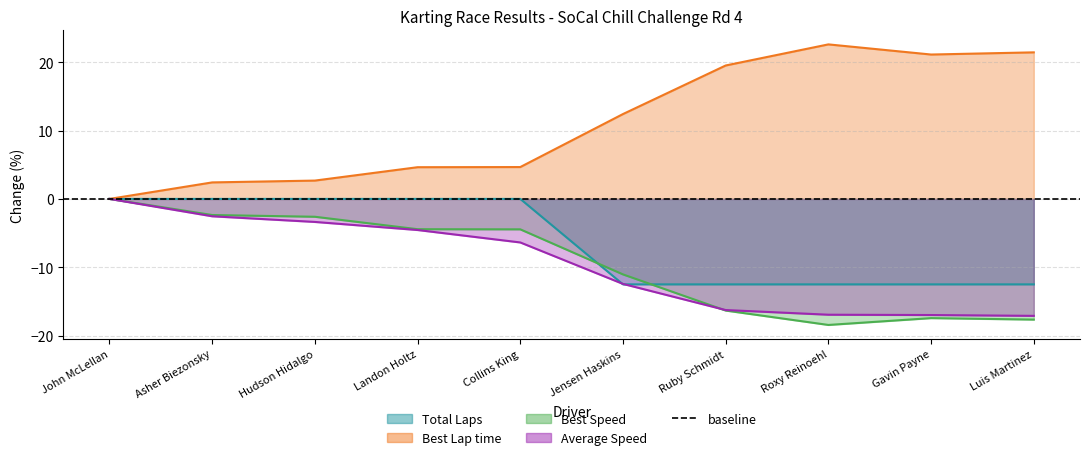

List the series in order of their peak value, lowest first.

Total Laps, Best Speed, Average Speed, Best Lap time